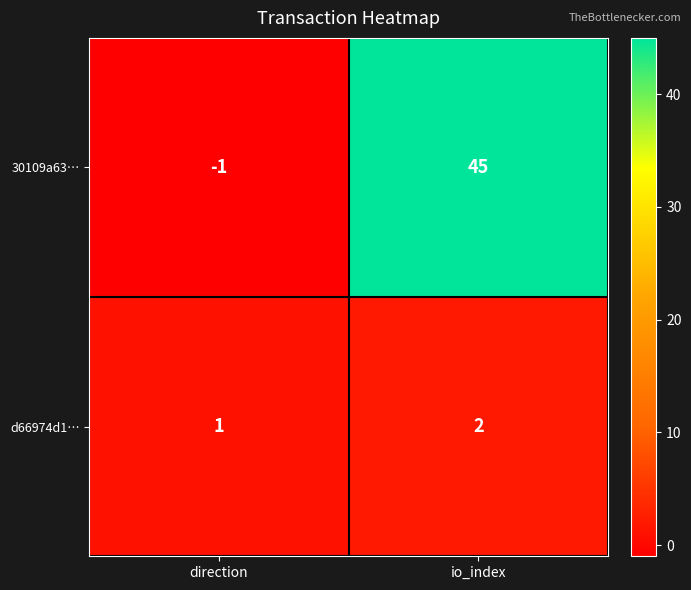

Reading left to right, list all the values displayed in this chart.

30109a63…: direction=-1	io_index=45
d66974d1…: direction=1	io_index=2